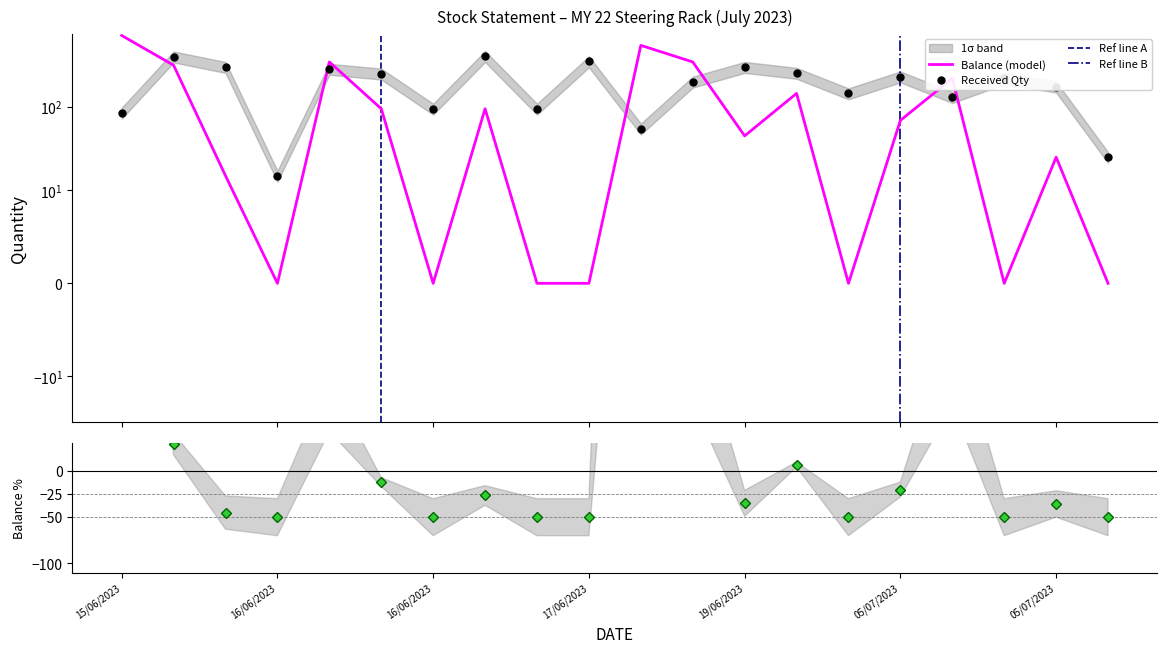

At 16/06/2023, list the series in order from smallest to largest.

Balance, Received Qty